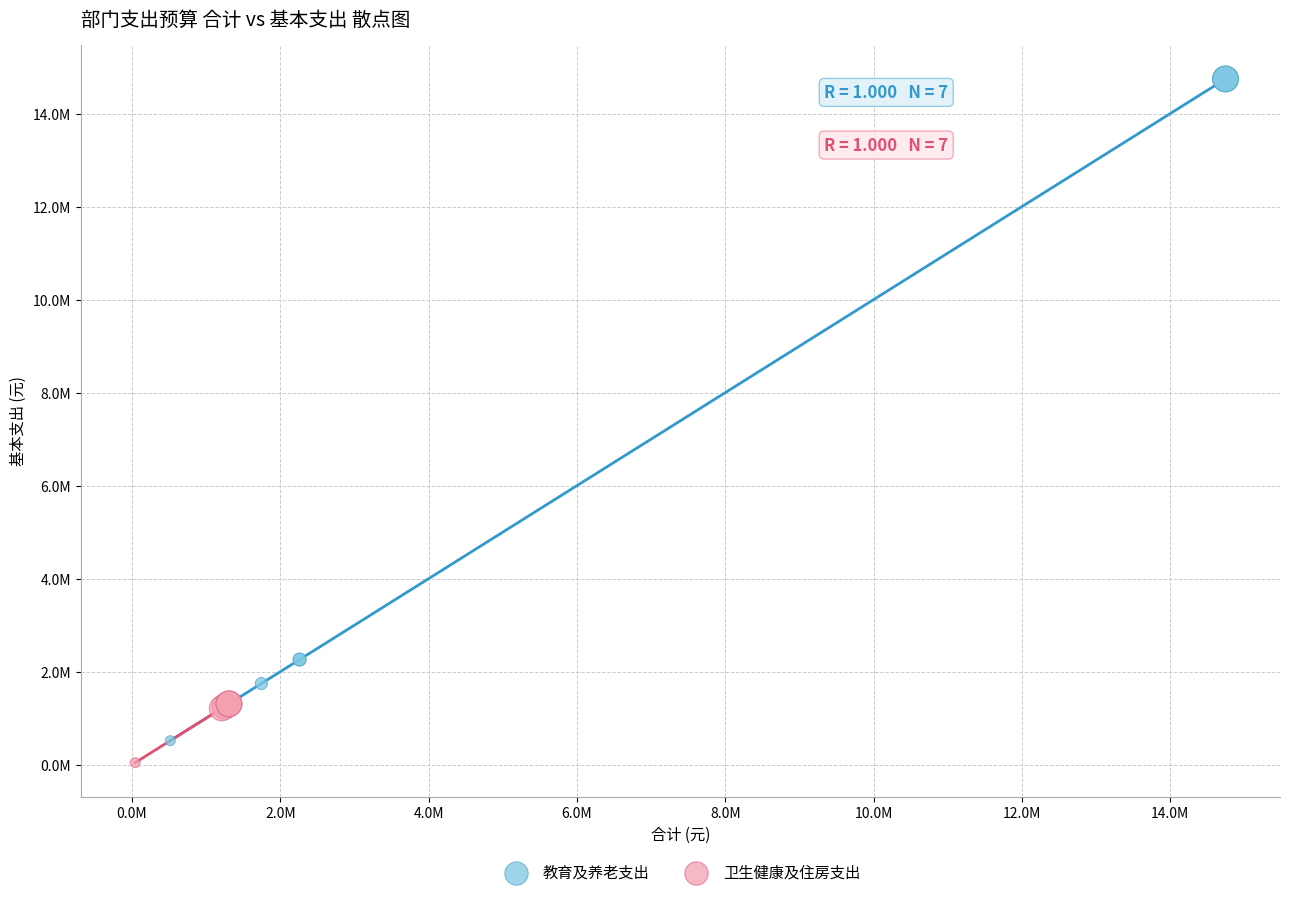

Which series has the widest spread of Y values?

教育及养老支出